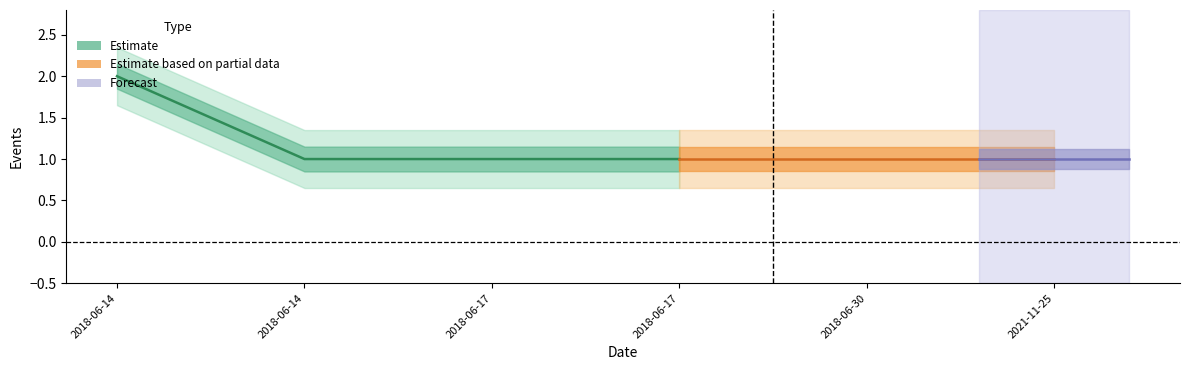

True or false: Delta and Events intersect in this chart.

False